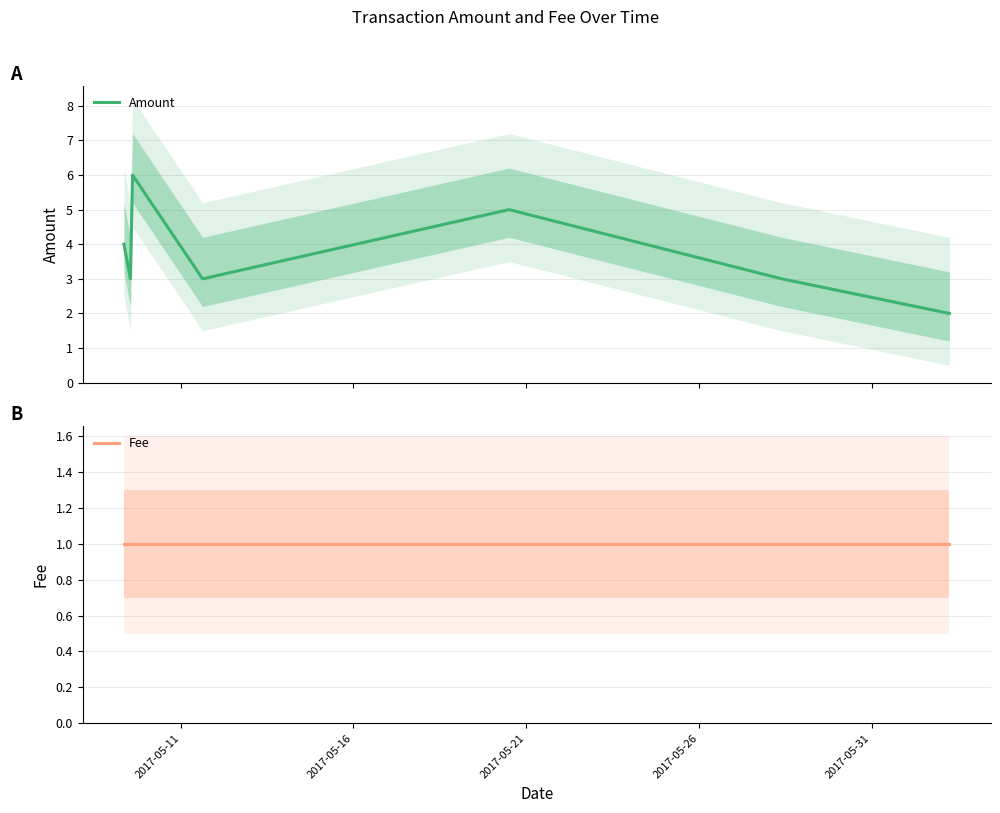

What is the lowest value of the Amount series?

2